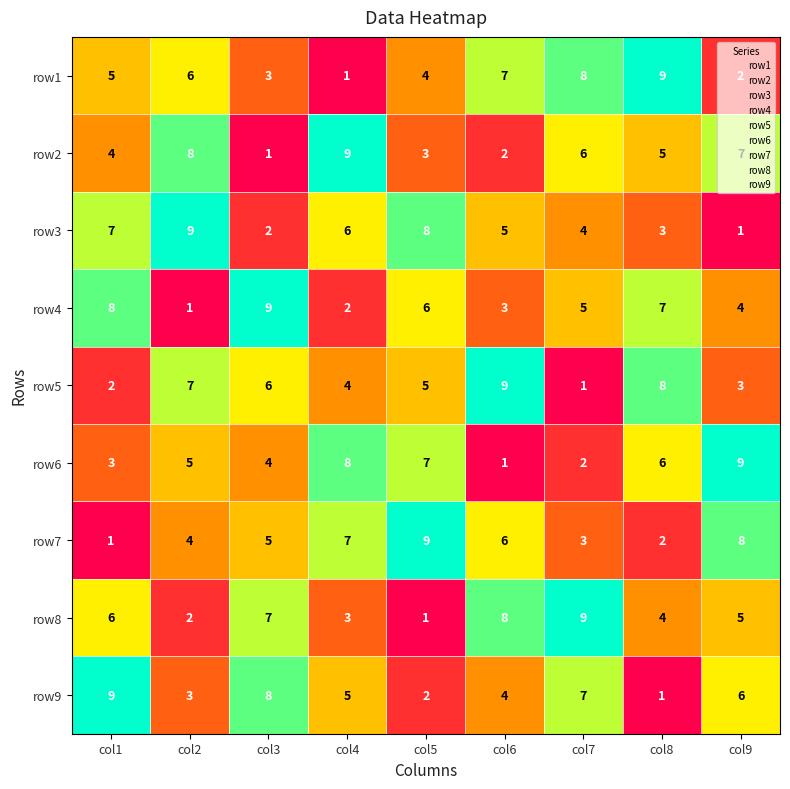

Rank the categories by row4 value from highest to lowest.

col3, col1, col8, col5, col7, col9, col6, col4, col2